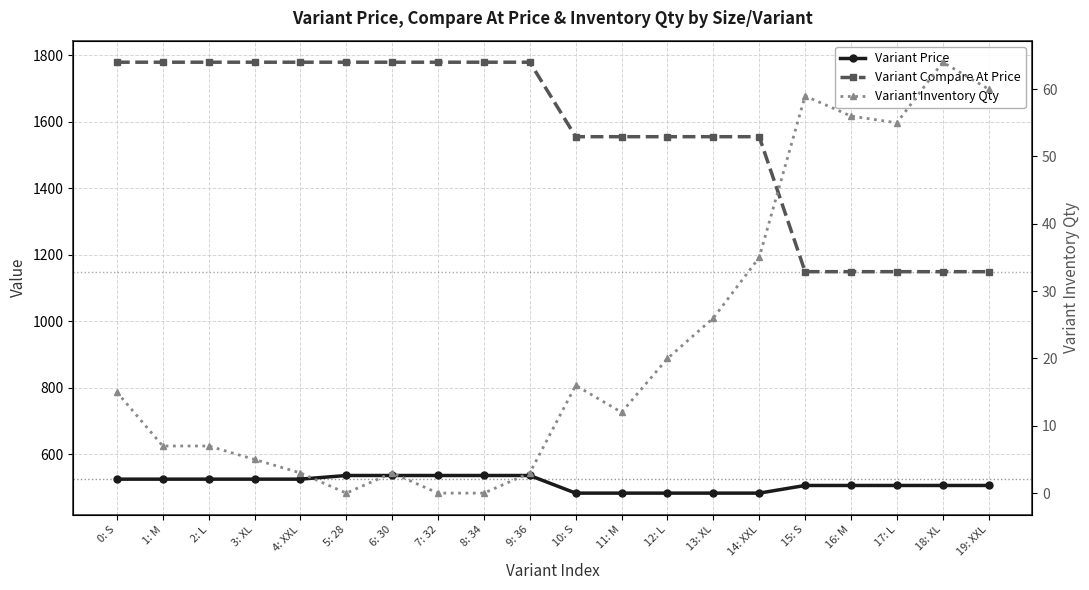

Reading left to right, extract all data points from this chart.

Variant Price: 0: S=525.0	1: M=525.0	2: L=525.0	3: XL=525.0	4: XXL=525.0	5: 28=536.0	6: 30=536.0	7: 32=536.0	8: 34=536.0	9: 36=536.0	10: S=483.0	11: M=483.0	12: L=483.0	13: XL=483.0	14: XXL=483.0	15: S=506.0	16: M=506.0	17: L=506.0	18: XL=506.0	19: XXL=506.0
Variant Compare At Price: 0: S=1778.9	1: M=1778.9	2: L=1778.9	3: XL=1778.9	4: XXL=1778.9	5: 28=1778.9	6: 30=1778.9	7: 32=1778.9	8: 34=1778.9	9: 36=1778.9	10: S=1554.9	11: M=1554.9	12: L=1554.9	13: XL=1554.9	14: XXL=1554.9	15: S=1149.0	16: M=1149.0	17: L=1149.0	18: XL=1149.0	19: XXL=1149.0
Variant Inventory Qty: 0: S=15.0	1: M=7.0	2: L=7.0	3: XL=5.0	4: XXL=3.0	5: 28=0.0	6: 30=3.0	7: 32=0.0	8: 34=0.0	9: 36=3.0	10: S=16.0	11: M=12.0	12: L=20.0	13: XL=26.0	14: XXL=35.0	15: S=59.0	16: M=56.0	17: L=55.0	18: XL=64.0	19: XXL=60.0